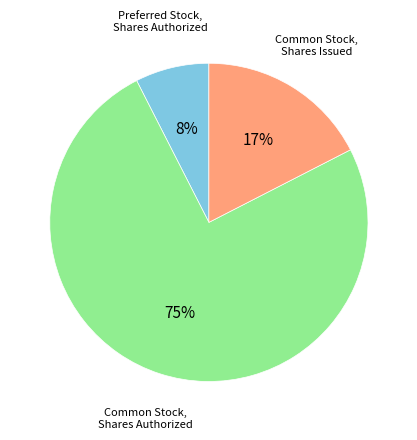

Does any single category account for the majority?

Yes